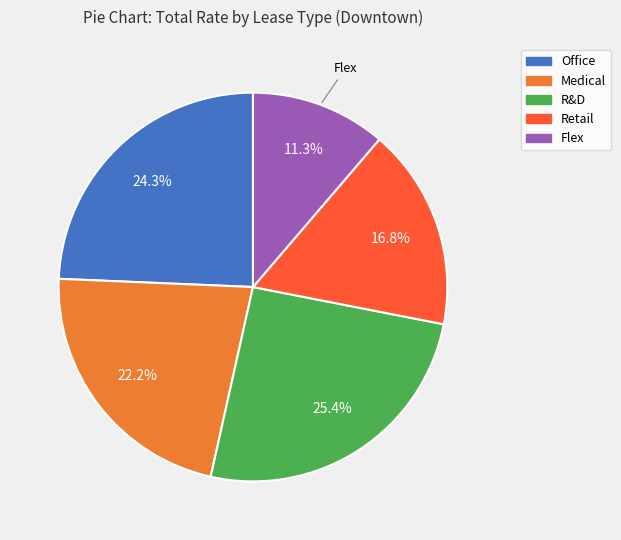

To the nearest percent, what is the average slice percentage?

20%